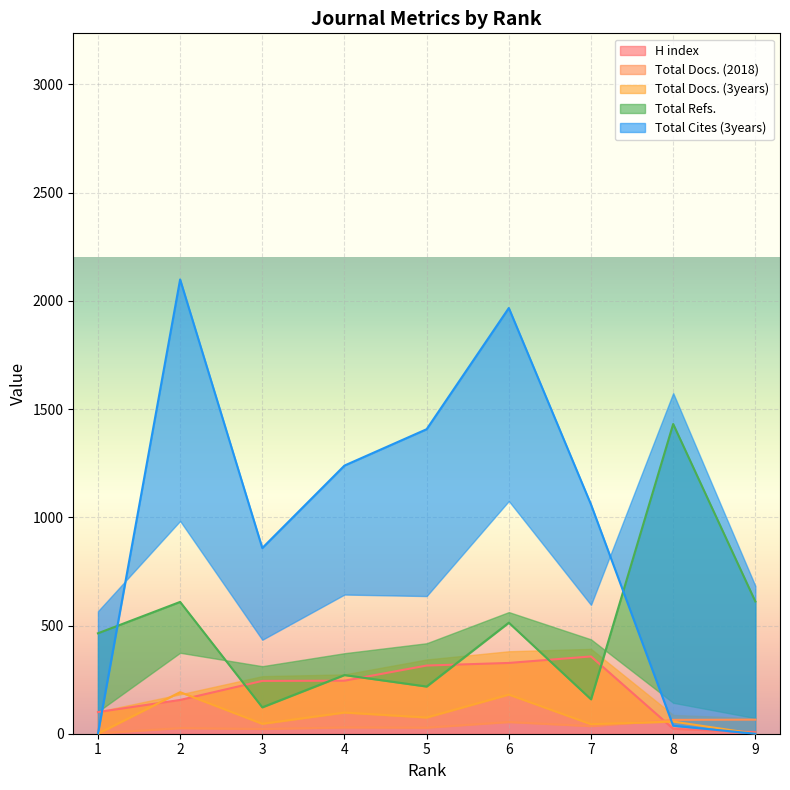

Rank the categories by H index value from highest to lowest.

7, 6, 5, 4, 3, 2, 1, 8, 9